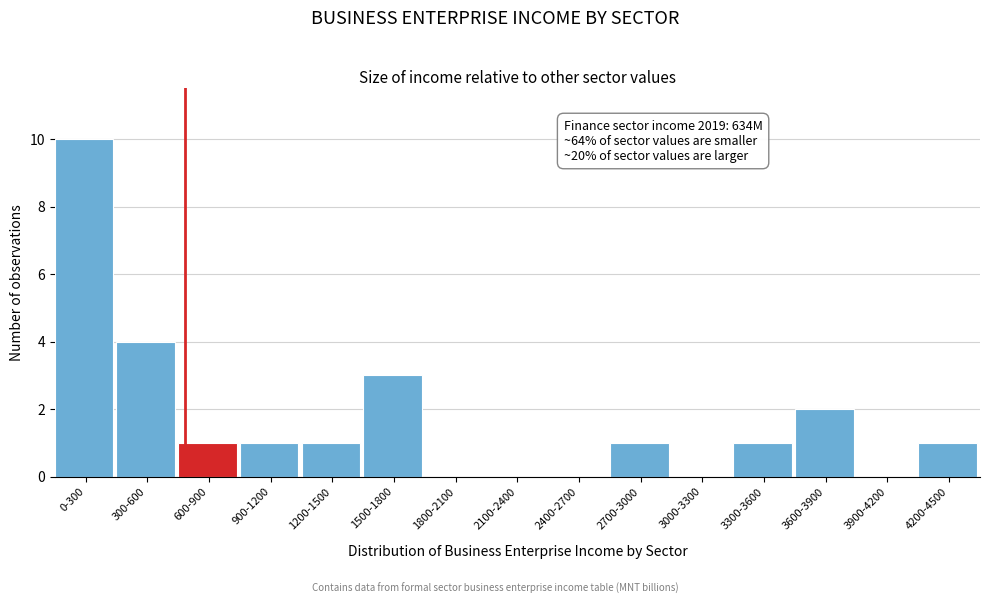

Reading right to left, transcribe all the data shown in this chart.

4200-4500=1	3900-4200=0	3600-3900=2	3300-3600=1	3000-3300=0	2700-3000=1	2400-2700=0	2100-2400=0	1800-2100=0	1500-1800=3	1200-1500=1	900-1200=1	600-900=1	300-600=4	0-300=10